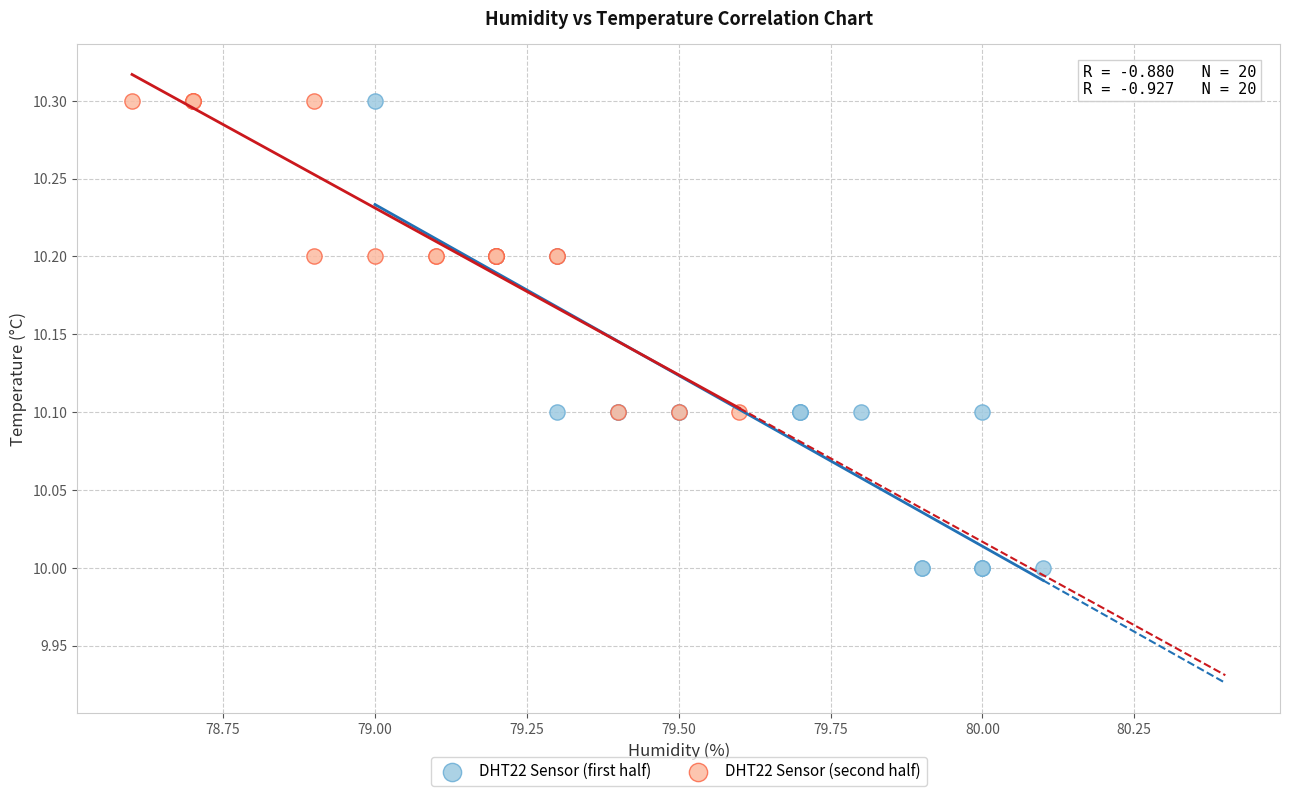

What are all the series names shown in the legend?

DHT22 Sensor (first half), DHT22 Sensor (second half)